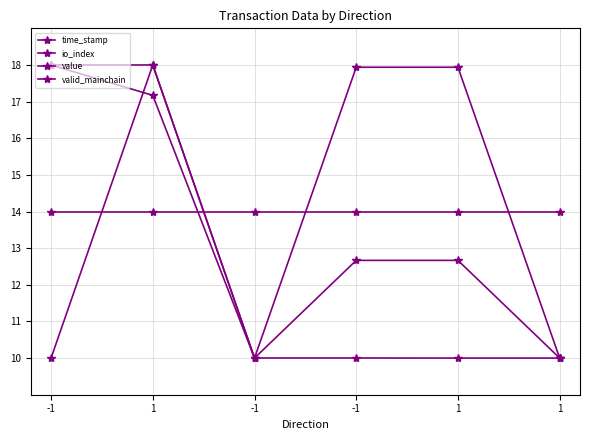

Does the chart display data point markers on the line(s)?

Yes